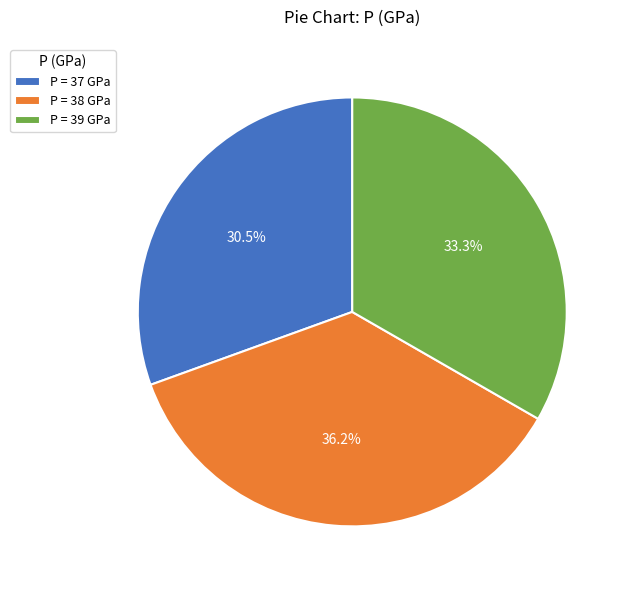

How much of the chart is everything except P = 37 GPa?

69.5%